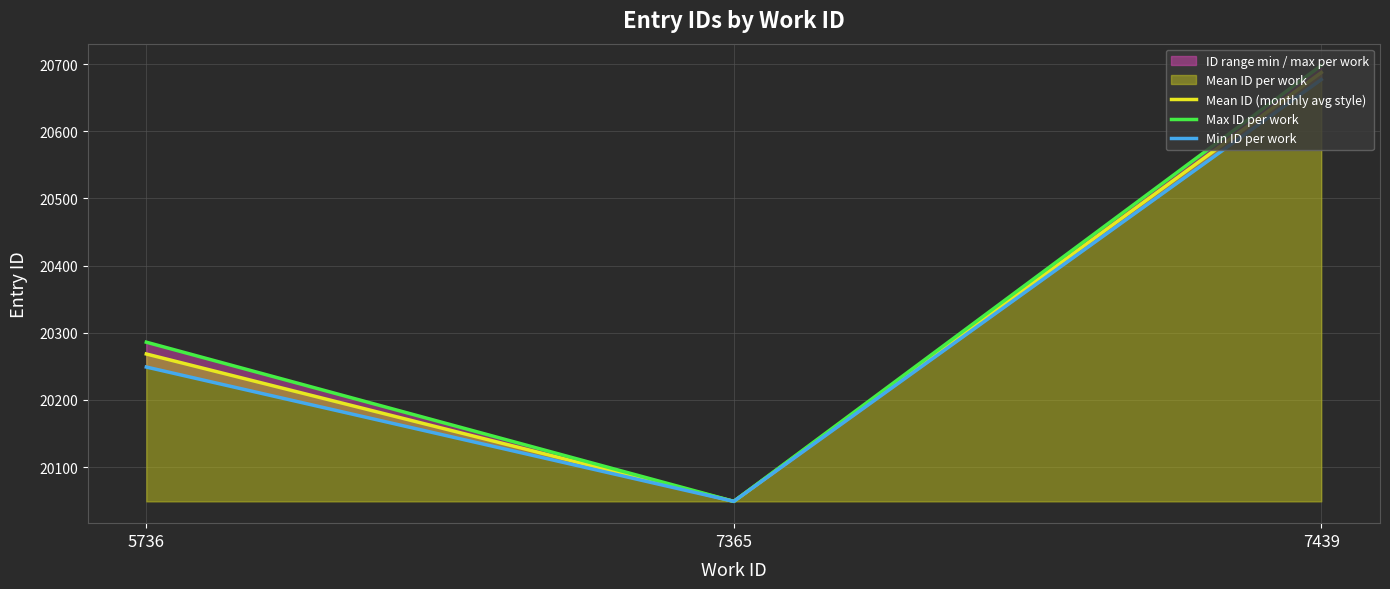

The value of Mean ID (monthly avg style) at 7365 is 4634.4. True or false?

False